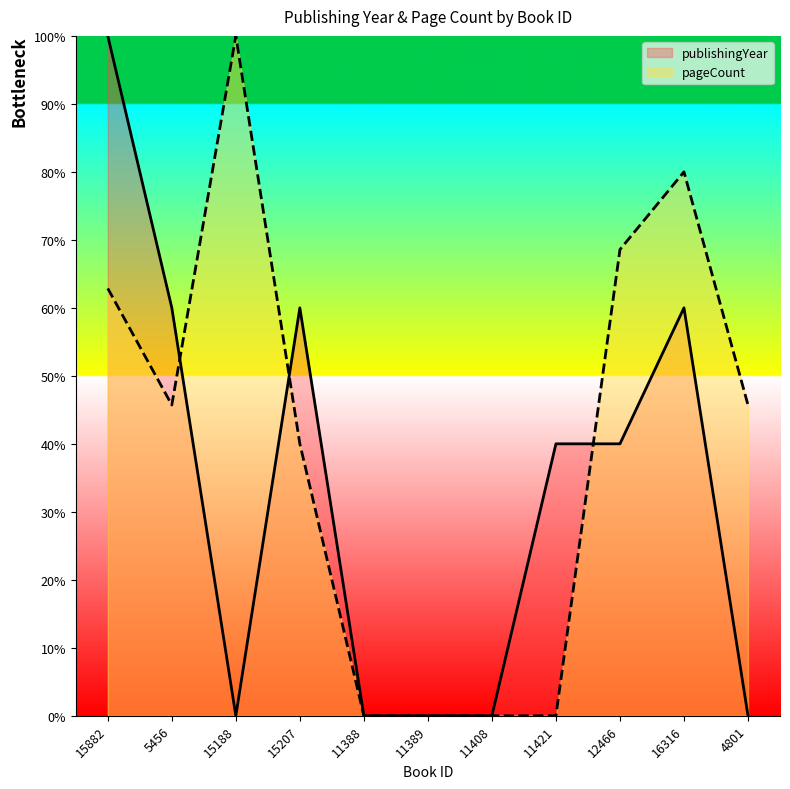

Reading left to right, extract all data points from this chart.

publishingYear: 15882=100.0	5456=60.0	15188=0.0	15207=60.0	11388=0.0	11389=0.0	11408=0.0	11421=40.0	12466=40.0	16316=60.0	4801=0.0
pageCount: 15882=62.9	5456=45.7	15188=100.0	15207=40.0	11388=0.0	11389=0.0	11408=0.0	11421=0.0	12466=68.6	16316=80.0	4801=45.7